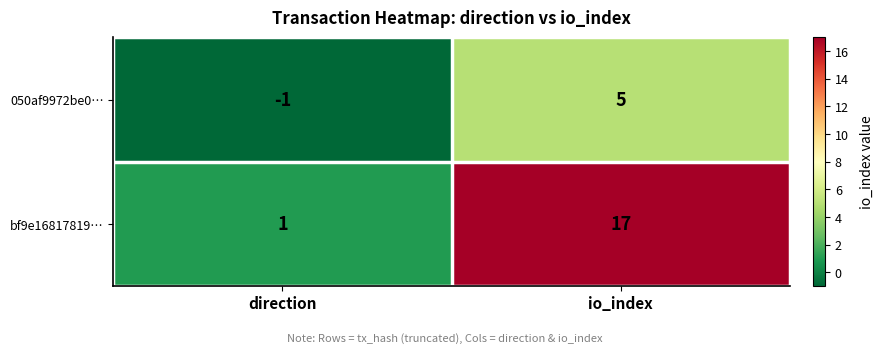

Which series has the widest spread of values?

bf9e16817819…